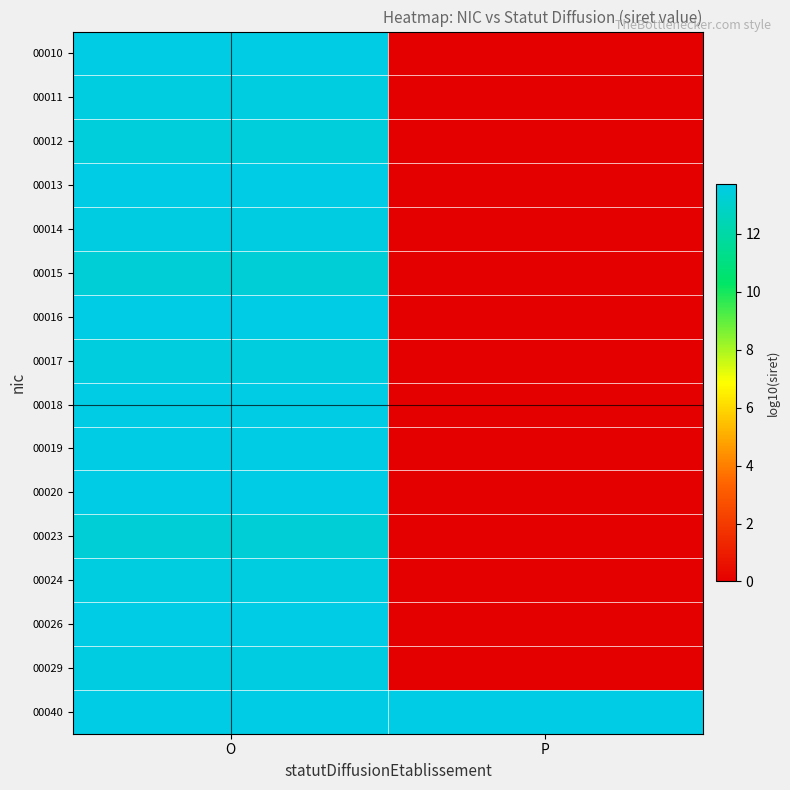

Which label corresponds to the largest value in the chart?

O